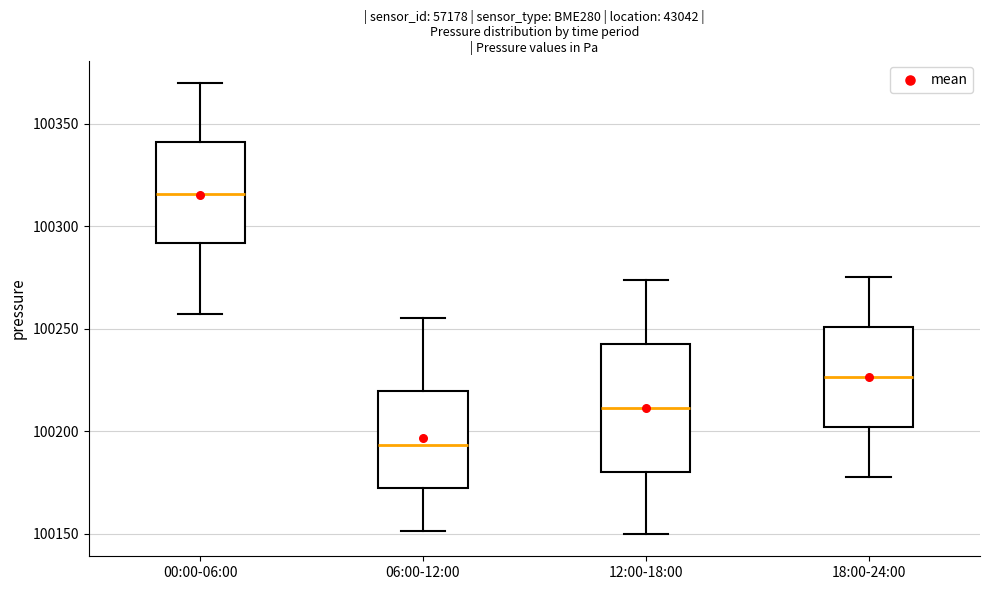

Where is the lower edge of the box for 06:00-12:00 on the y-axis? The values are not printed on the chart, so give them approximately, as read against the axis.

100170